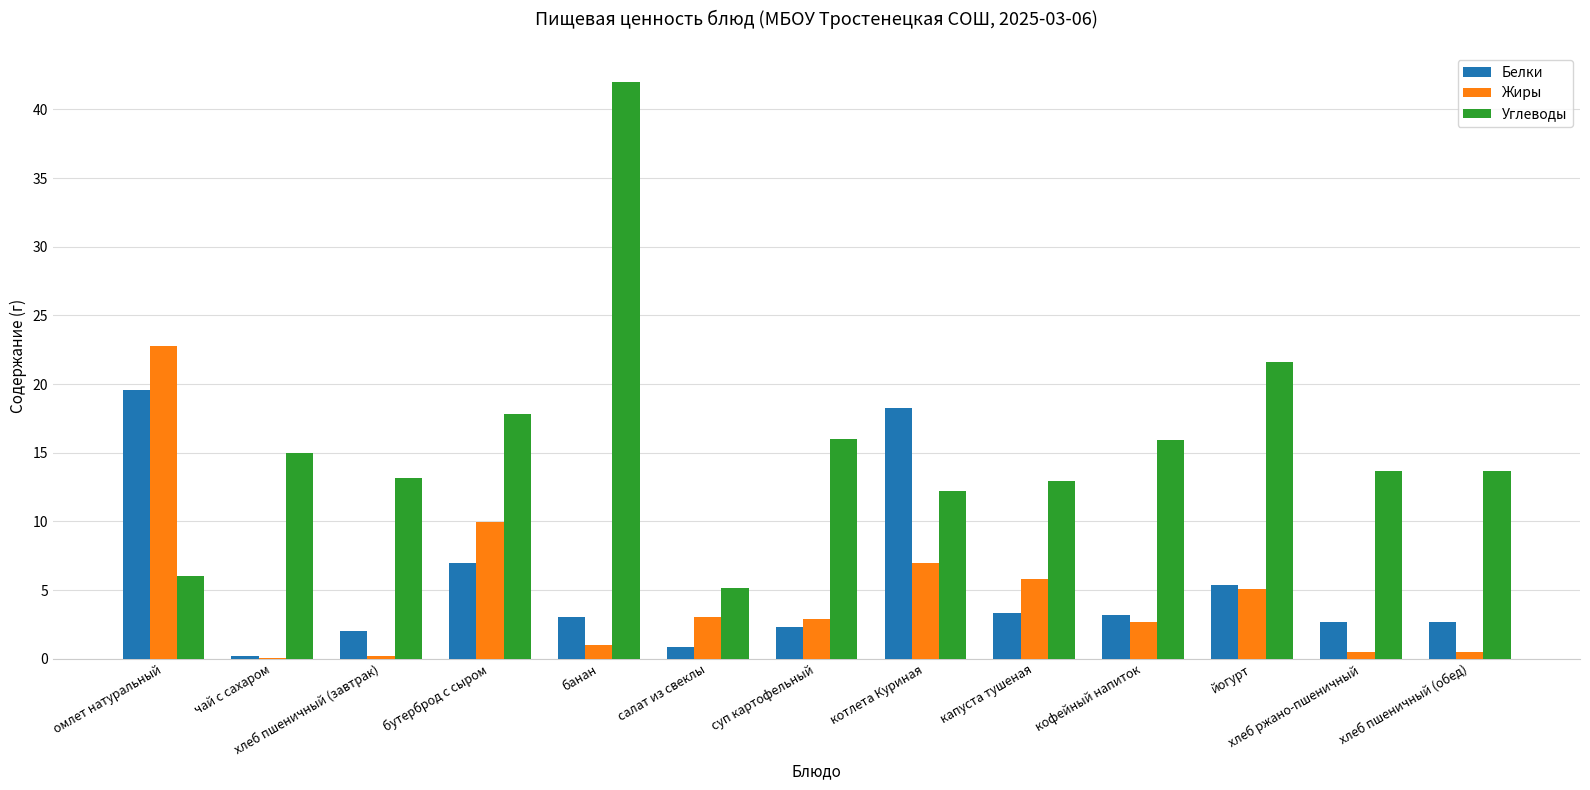

At which label does Углеводы first exceed 13?

чай с сахаром